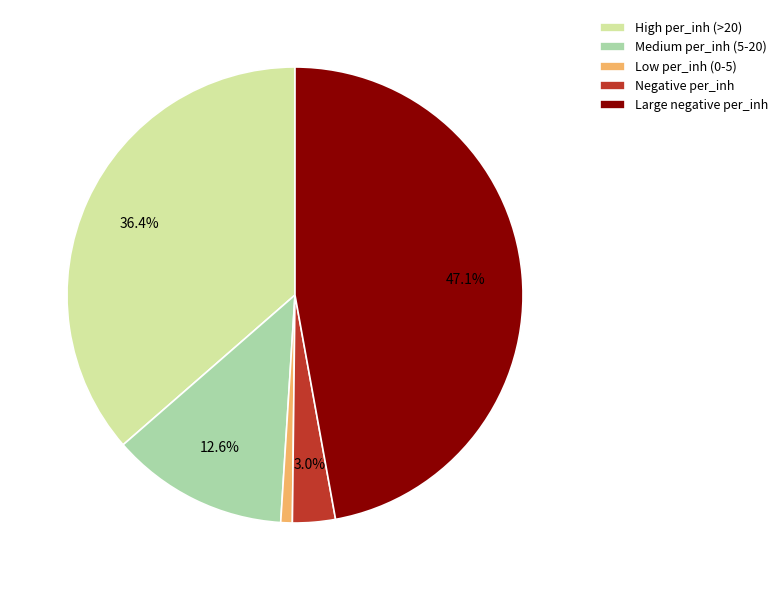

Which category has the smallest portion of the pie?

Low per_inh (0-5)